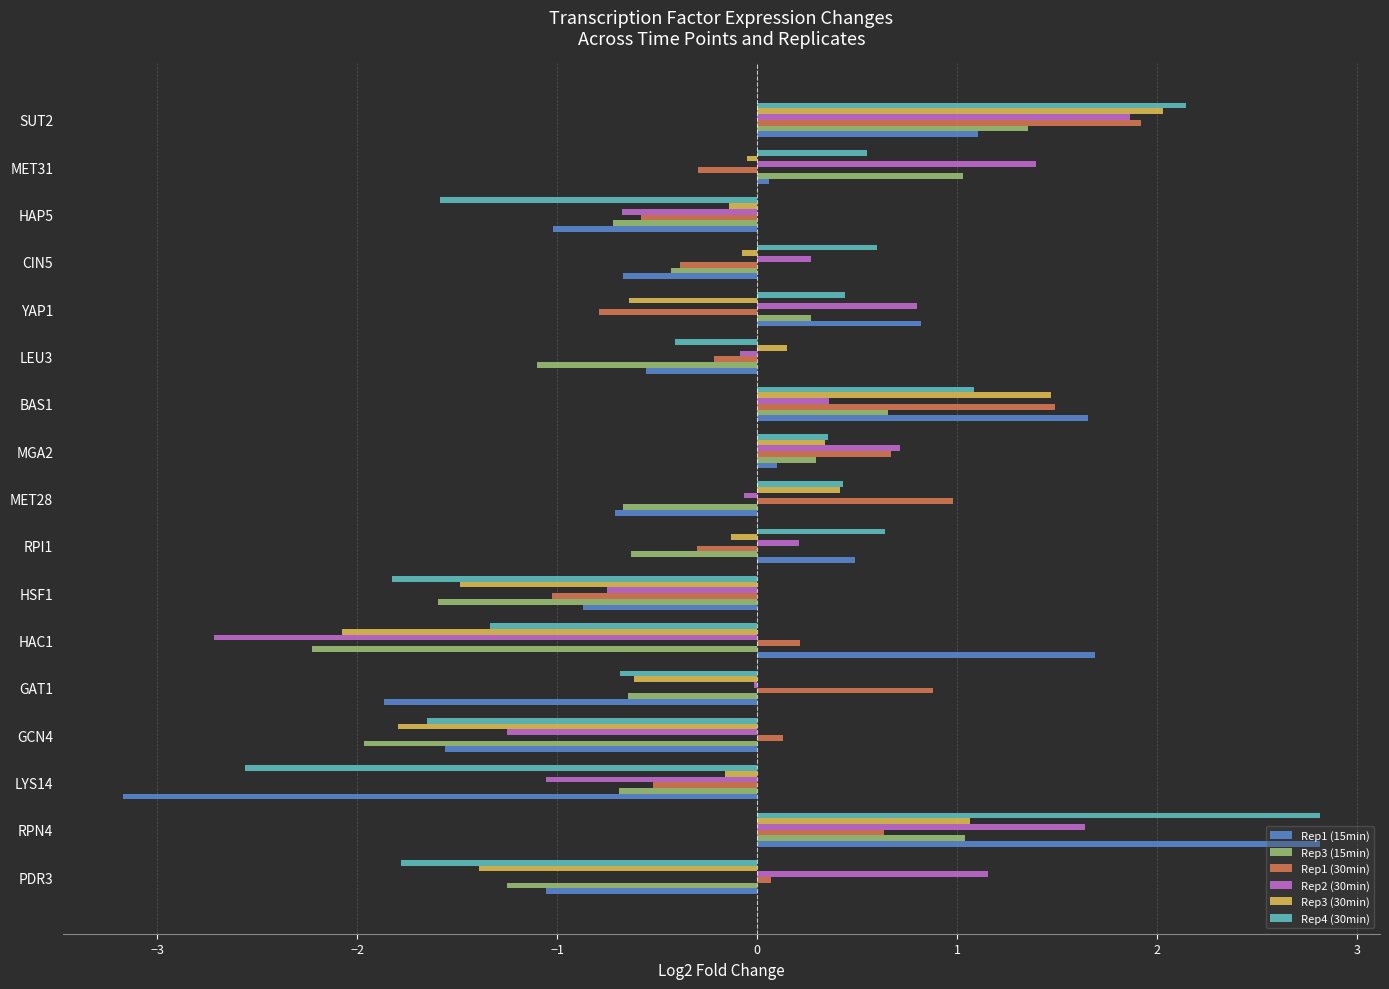

What is the maximum value shown in the chart?

2.8